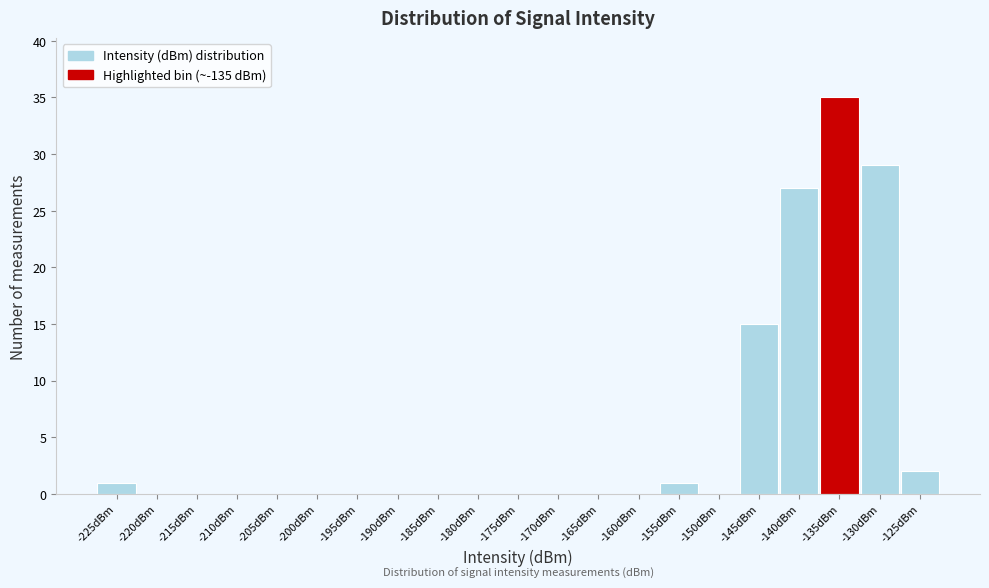

Reading right to left, transcribe all the data shown in this chart.

-125dBm=2	-130dBm=29	-135dBm=35	-140dBm=27	-145dBm=15	-150dBm=0	-155dBm=1	-160dBm=0	-165dBm=0	-170dBm=0	-175dBm=0	-180dBm=0	-185dBm=0	-190dBm=0	-195dBm=0	-200dBm=0	-205dBm=0	-210dBm=0	-215dBm=0	-220dBm=0	-225dBm=1